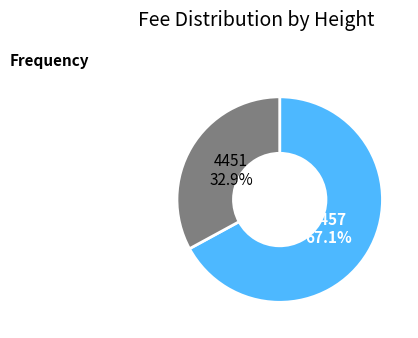

Is the sum of 4451 and 4457 greater than half?

Yes